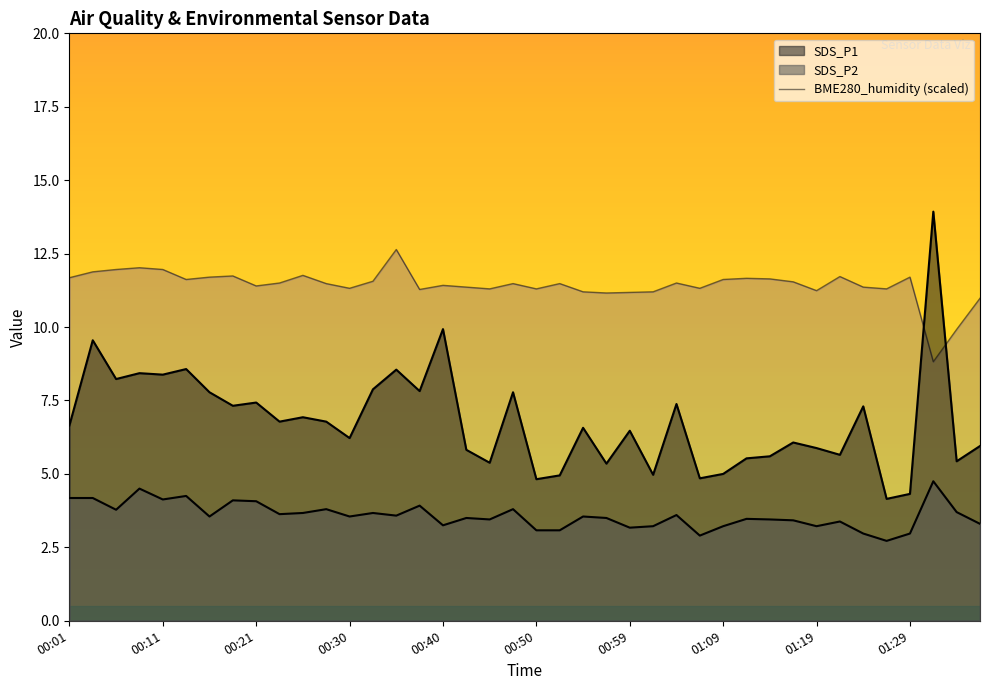

What is the spread (max minus min) of values at 01:29?

8.7